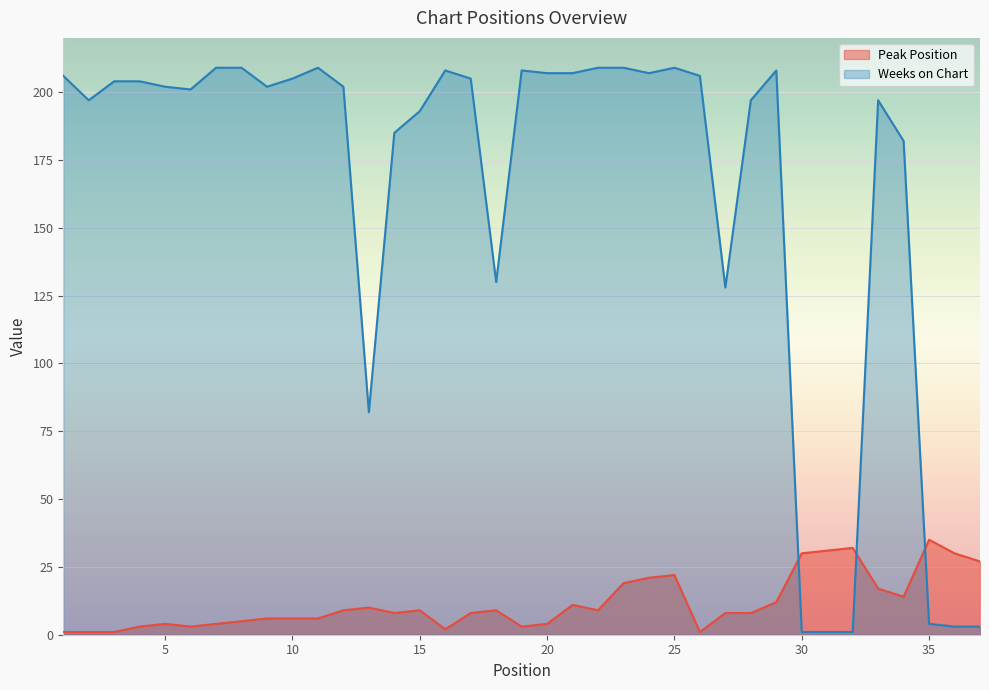

Which series changed the most between 17 and 19?

Peak Position